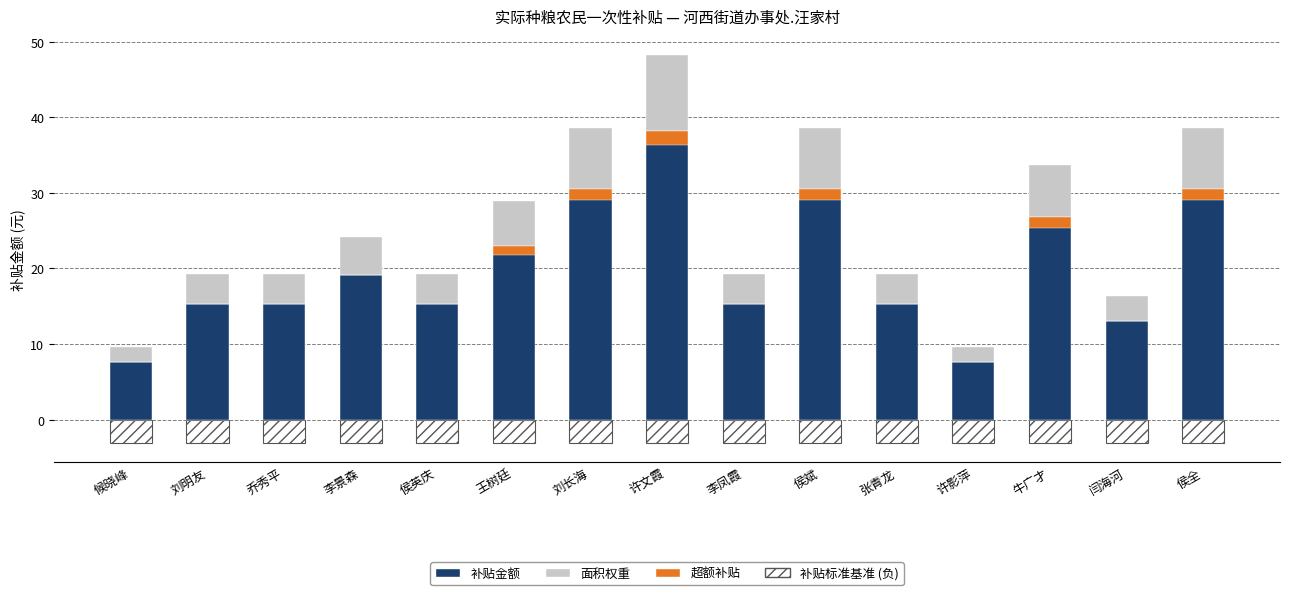

What is the label of the 8th bar from the right?

许文霞